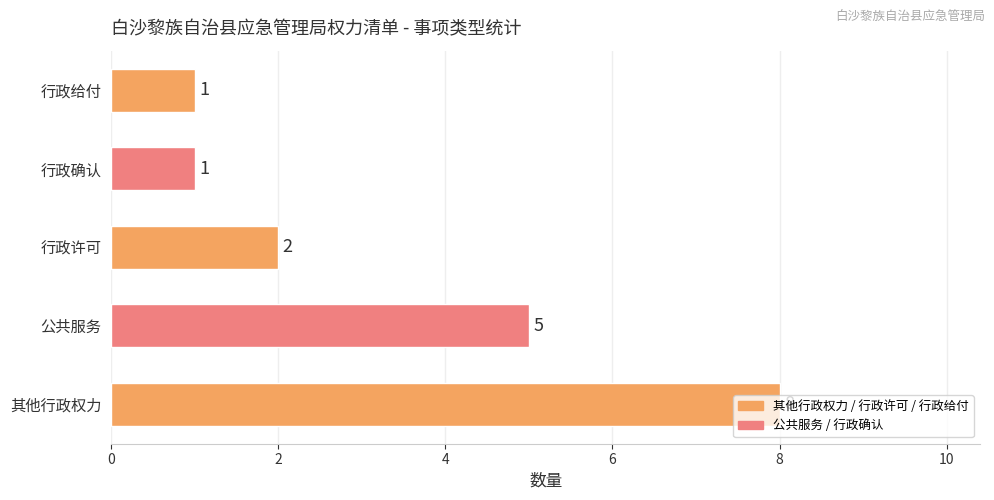

At which category does the chart reach its peak across all series?

其他行政权力